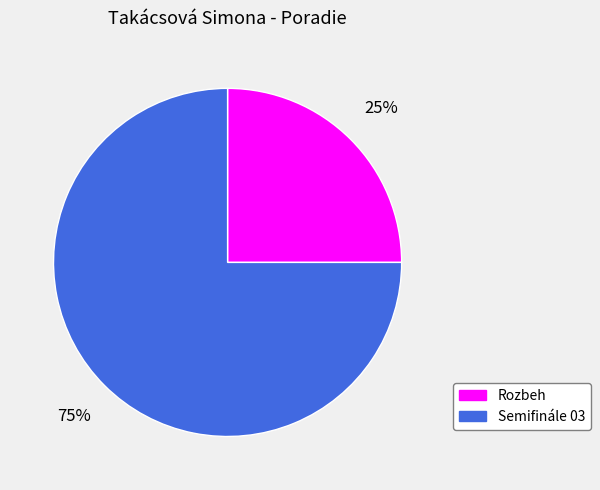

To the nearest percent, what percentage of the pie is Semifinále 03?

75%